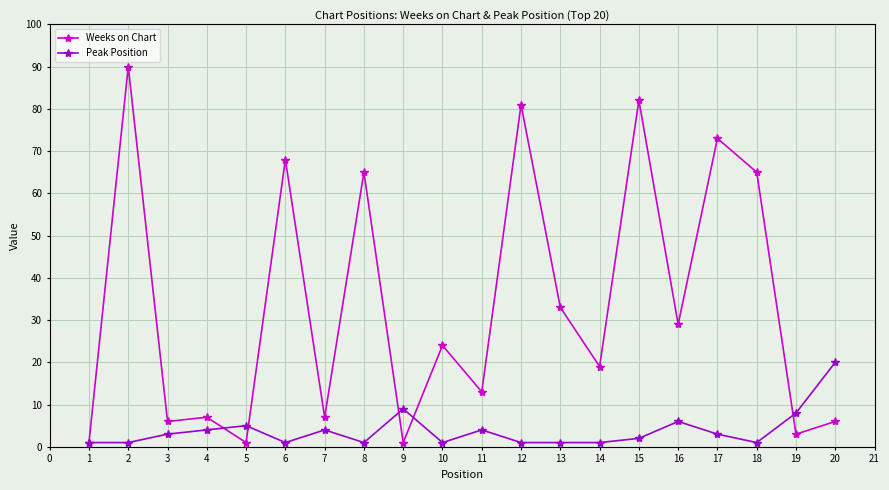

In Weeks on Chart, how many points are lower than both neighbors (excluding endpoints)?

8